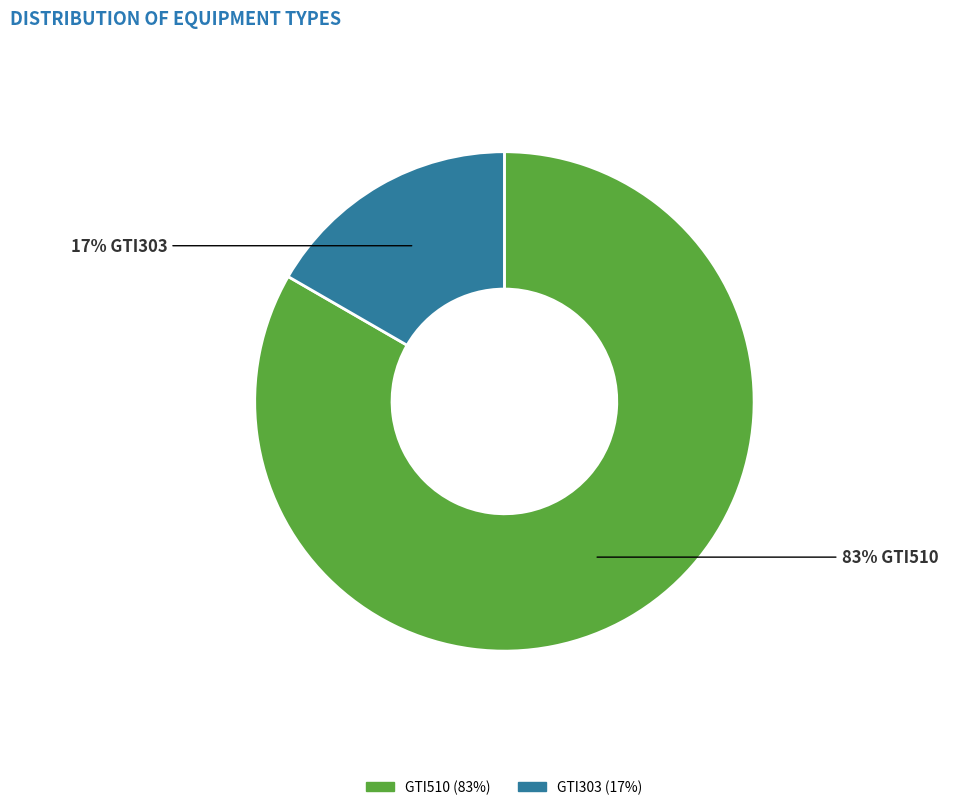

Rank the categories by value from lowest to highest.

GTI303, GTI510